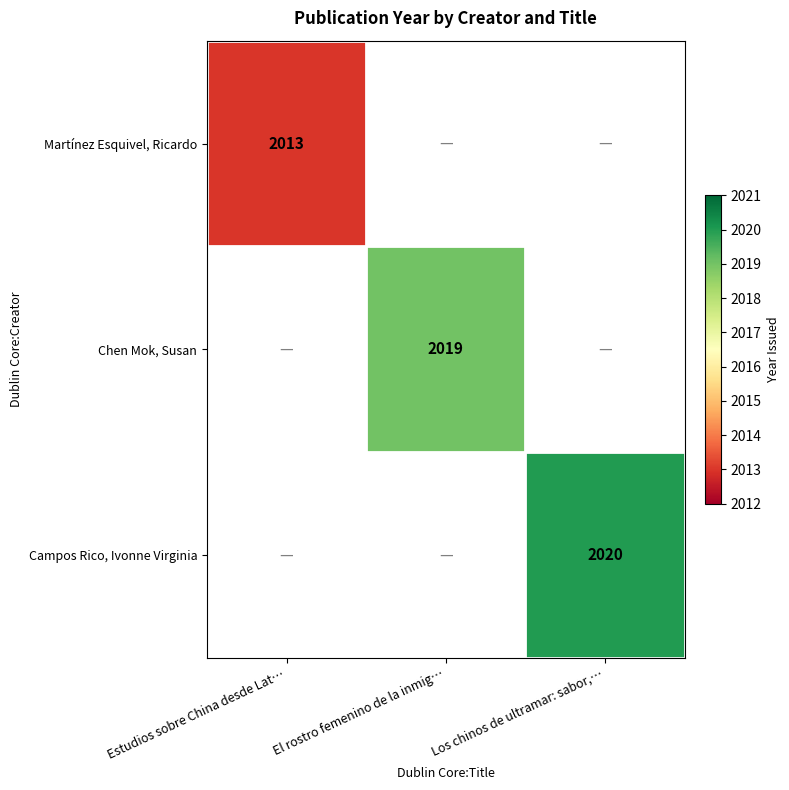

Which label corresponds to the smallest value in the chart?

Estudios sobre China desde Lat…